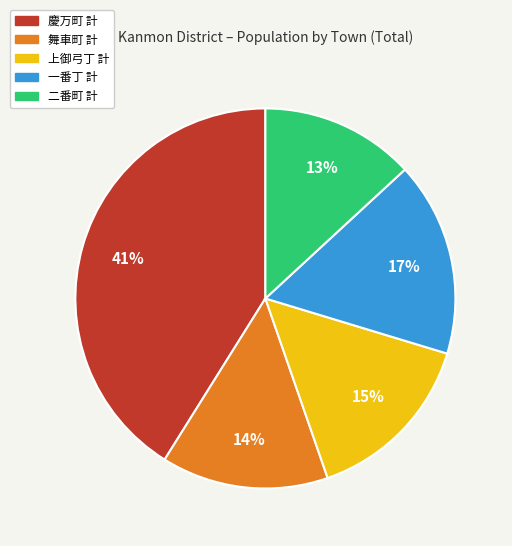

Is there a majority slice in this chart?

No